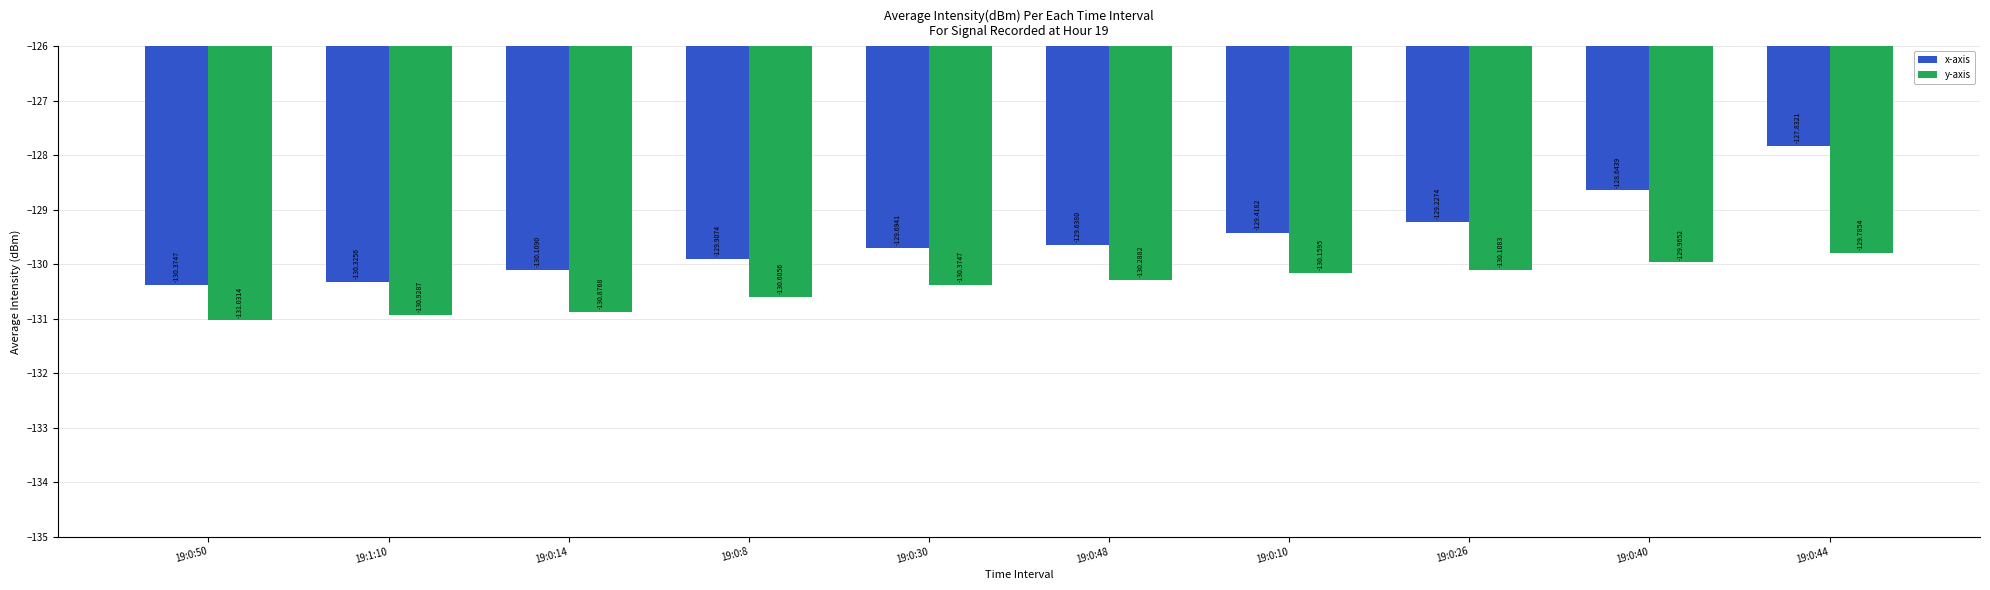

Is it true that y-axis equals -204.5 at 19:0:48?

False